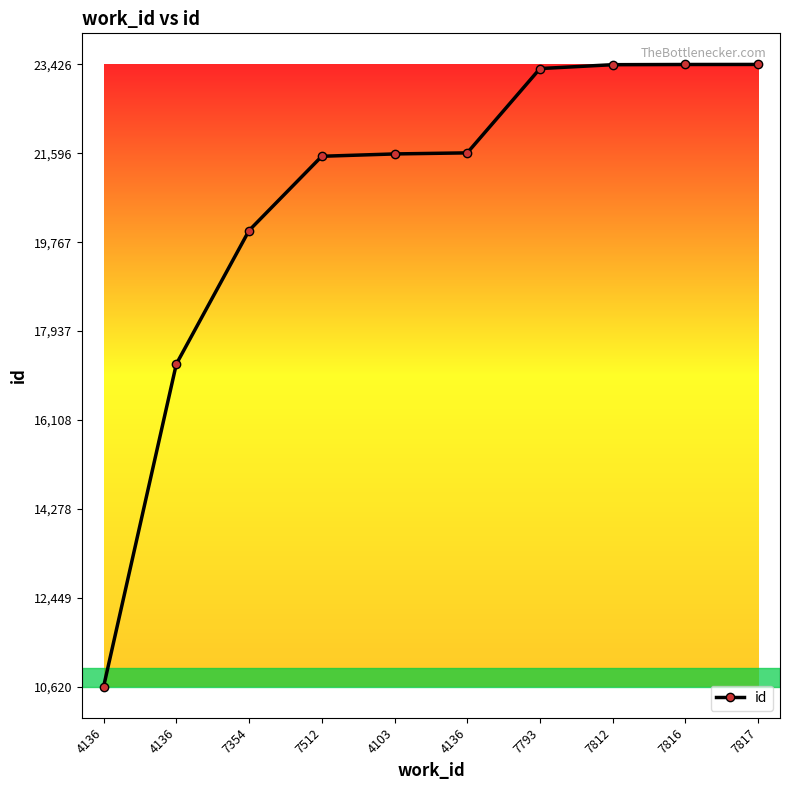

What is the sum of the values at 7512 and 4136?

32156